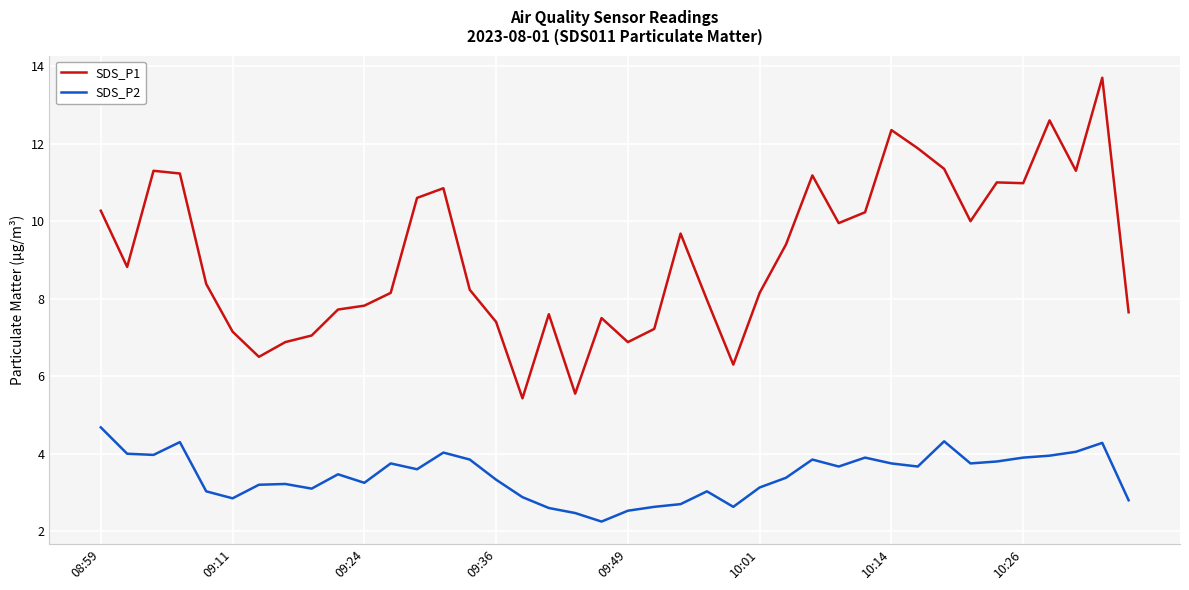

Which series has the largest total across all categories?

SDS_P1